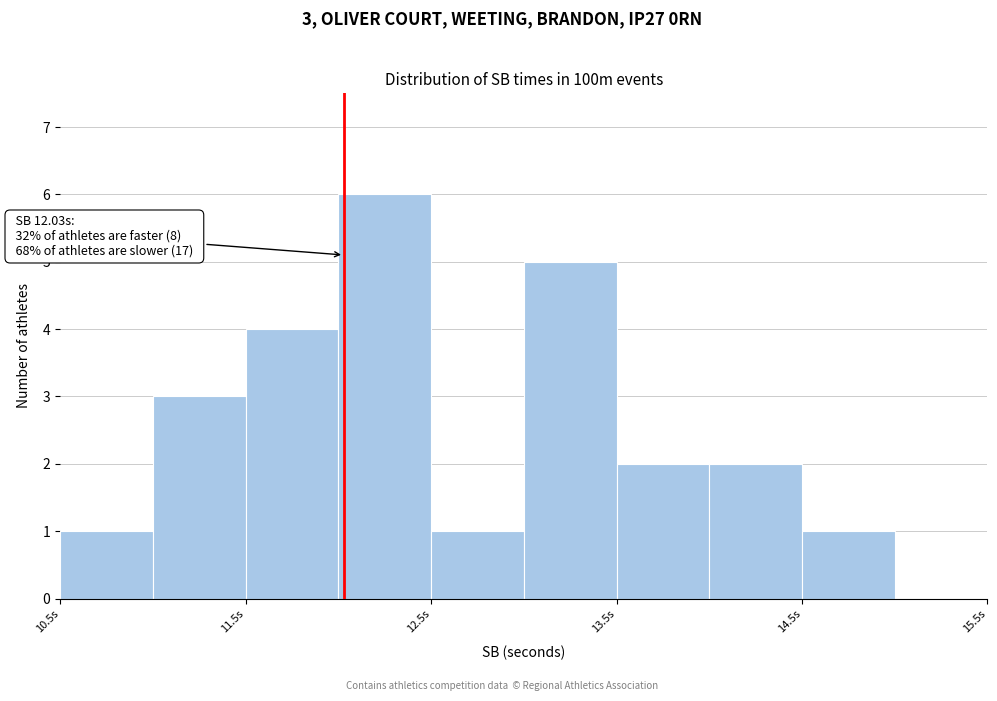

Which range on the x-axis has the tallest bar?

12.0 to 12.5